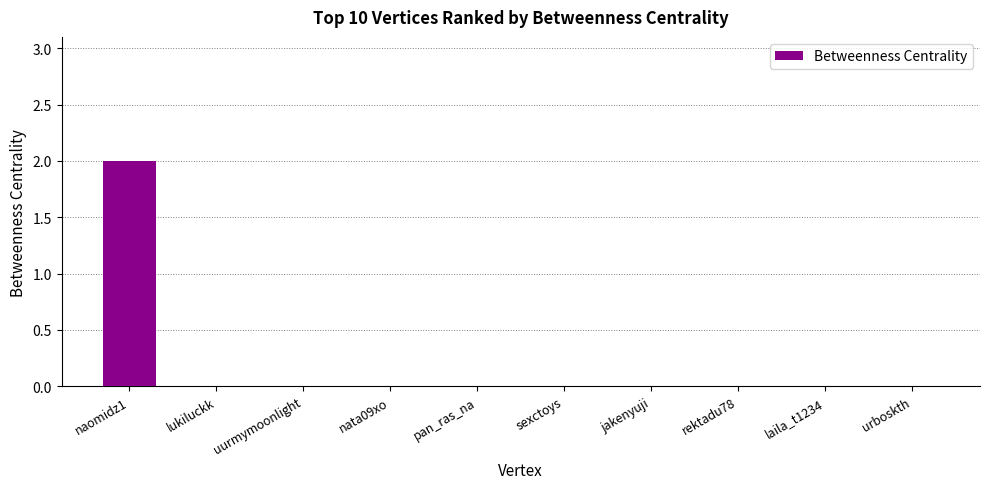

What is the change in value from naomidz1 to uurmymoonlight?

-2